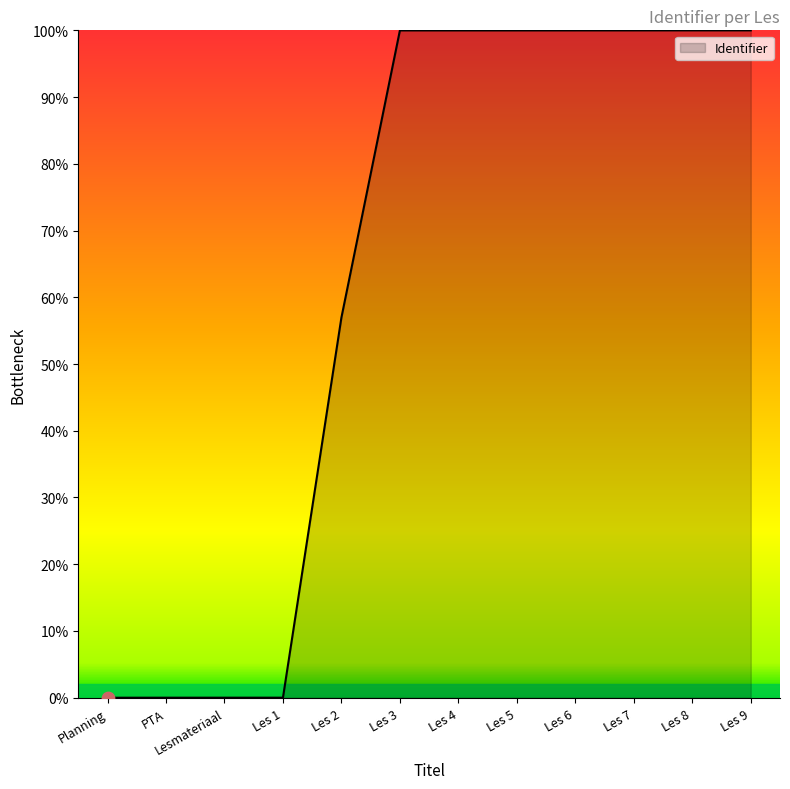

What is the change in value from Lesmateriaal to Les 7?

+100.0